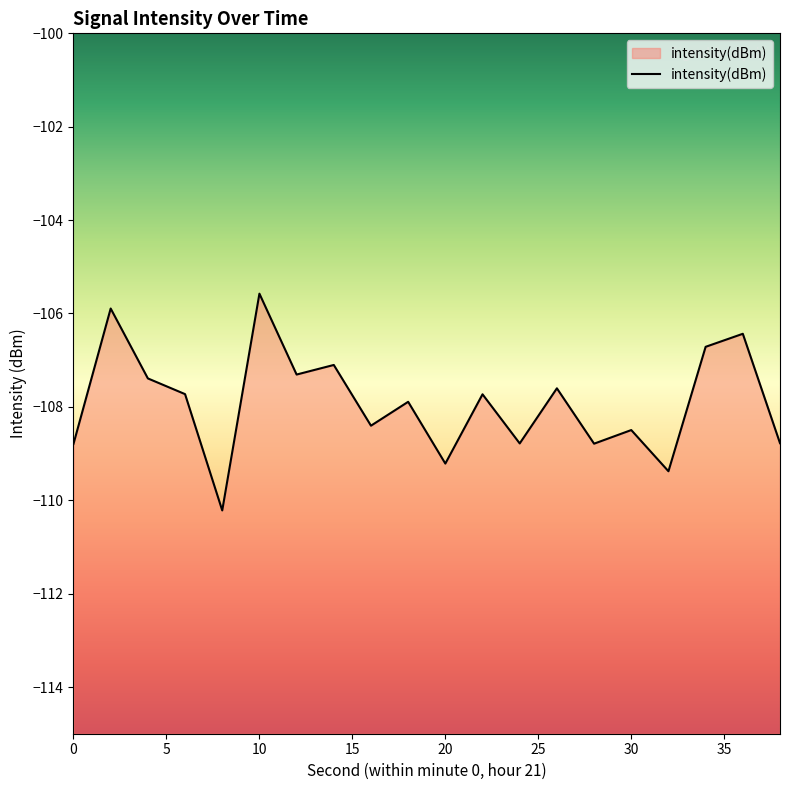

Reading right to left, transcribe all the data shown in this chart.

-108.8	-106.4	-106.7	-109.4	-108.5	-108.8	-107.6	-108.8	-107.7	-109.2	-107.9	-108.4	-107.1	-107.3	-105.6	-110.2	-107.7	-107.4	-105.9	-108.8